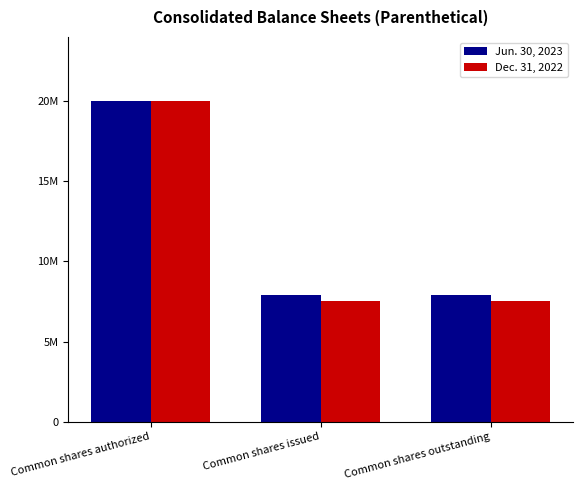

What is the label of the 3rd bar from the right?

Common shares authorized